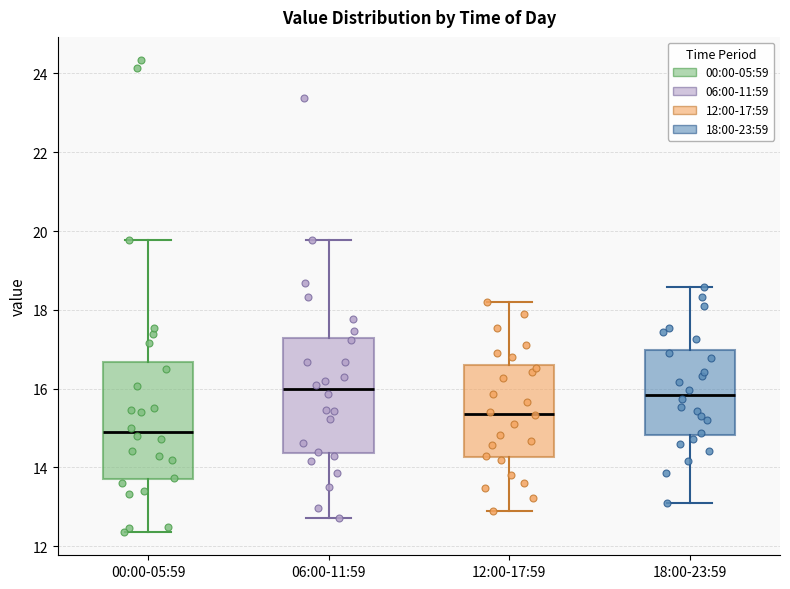

Reading left to right, transcribe this box plot: for each box, give where its median line is, the range the box spans, and where its two whiskers end, as read against the y-axis. The values are not printed on the chart, so give them approximately, as read against the axis.

00:00-05:59: median 15.0, box 13.6 to 16.6, whiskers 12.4 to 19.8
06:00-11:59: median 16.0, box 14.4 to 17.2, whiskers 12.8 to 19.8
12:00-17:59: median 15.4, box 14.2 to 16.6, whiskers 13.0 to 18.2
18:00-23:59: median 15.8, box 14.8 to 17.0, whiskers 13.2 to 18.6